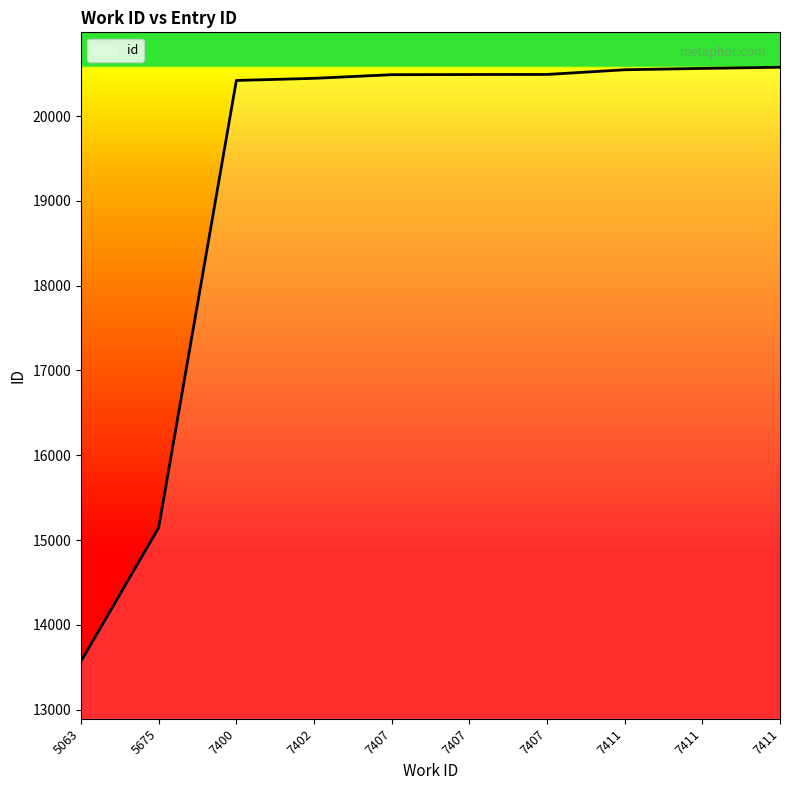

Does the chart display data point markers on the line(s)?

No